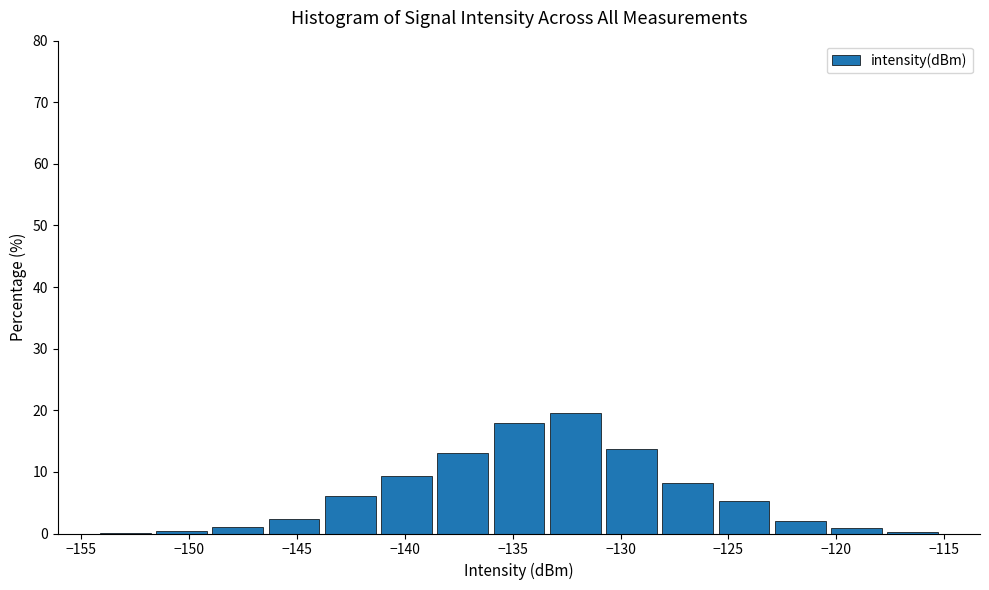

How tall is the bar that spans -149.0 to -146.5 on the x-axis? Neither the bar edges nor the heights are printed on the chart, so give them approximately, as read against the axes.

1